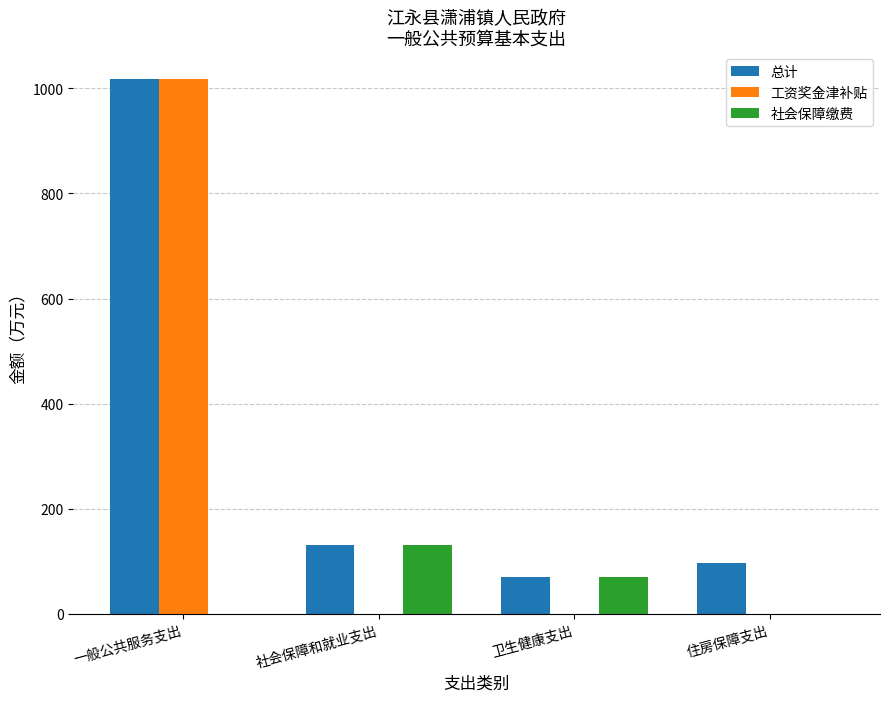

What is the total value across all series at 一般公共服务支出?

2035.2